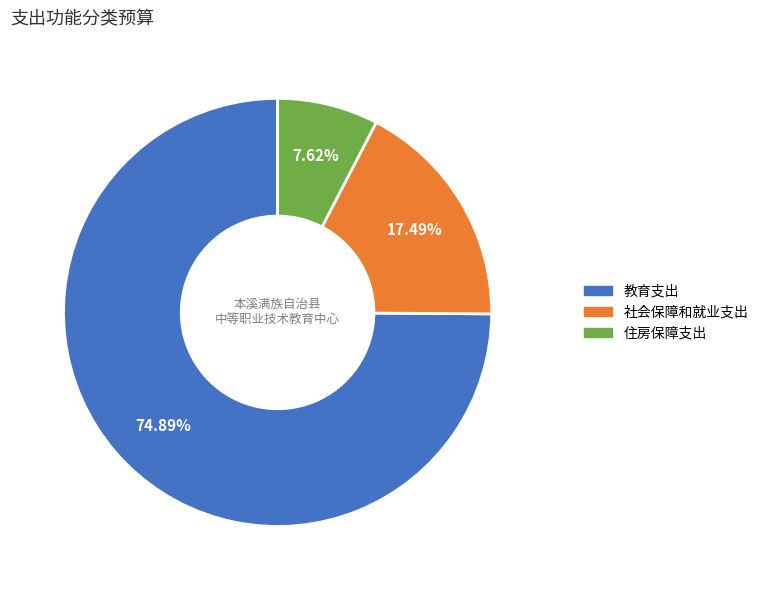

To the nearest percent, what portion does 教育支出 represent?

75%